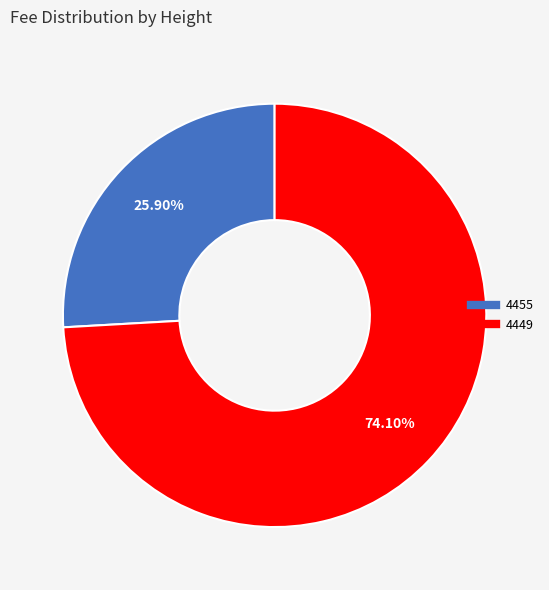

True or false: 4449 accounts for 65% of the total.

False